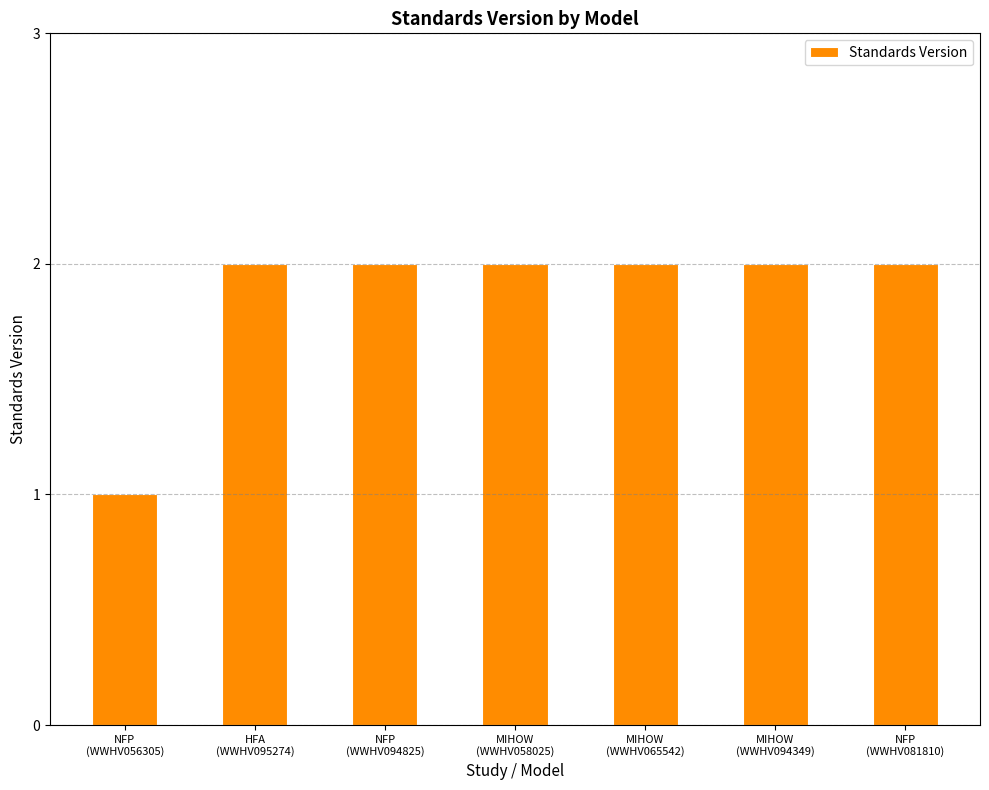

Does the chart contain any negative values?

No